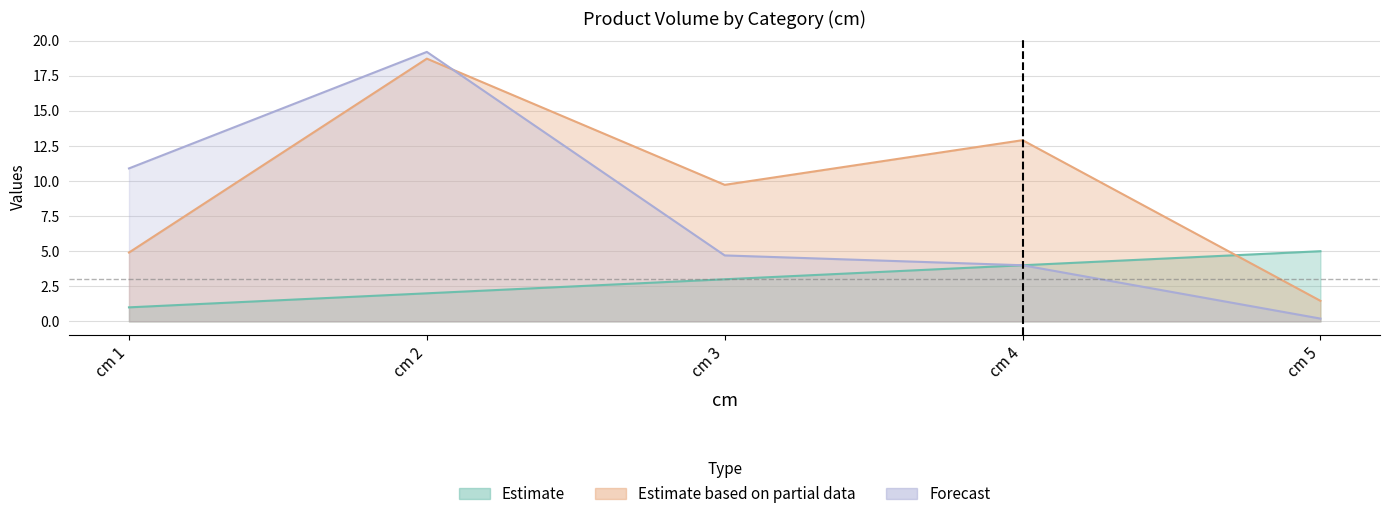

What is the sum of all produit_vtgr values?

47.7